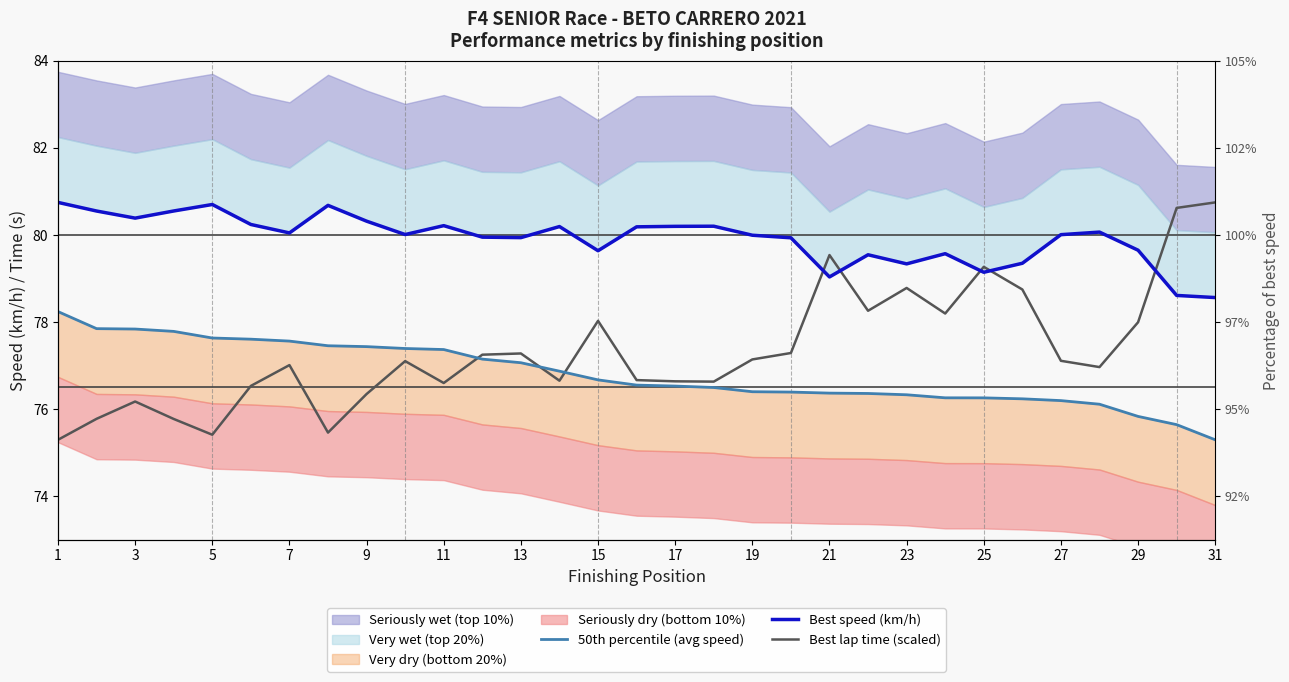

The 50th percentile (avg speed) series shows 120.1 at 15. True or false?

False